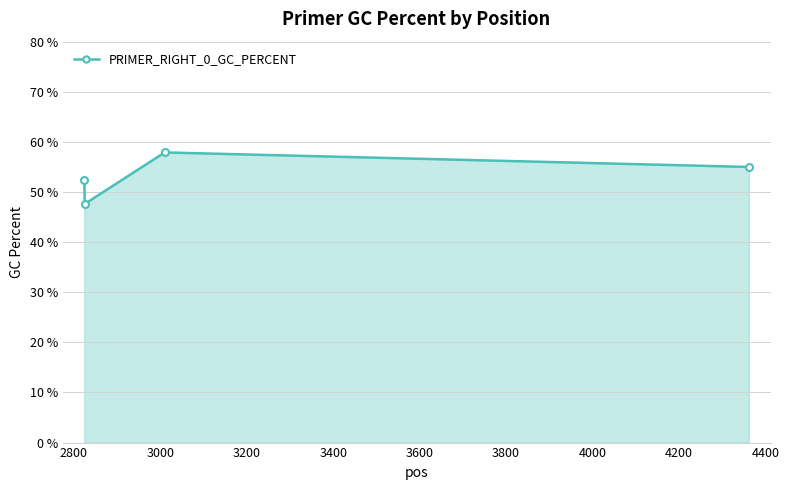

What is the average value?

53.2